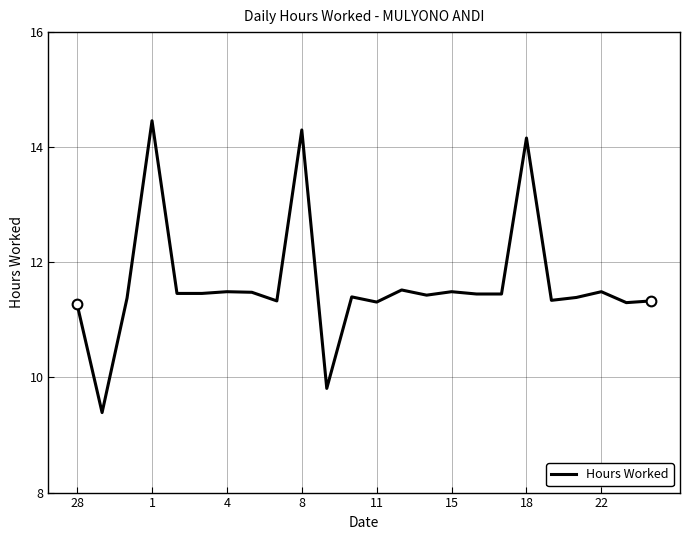

What is the difference between the maximum and minimum values?

5.1